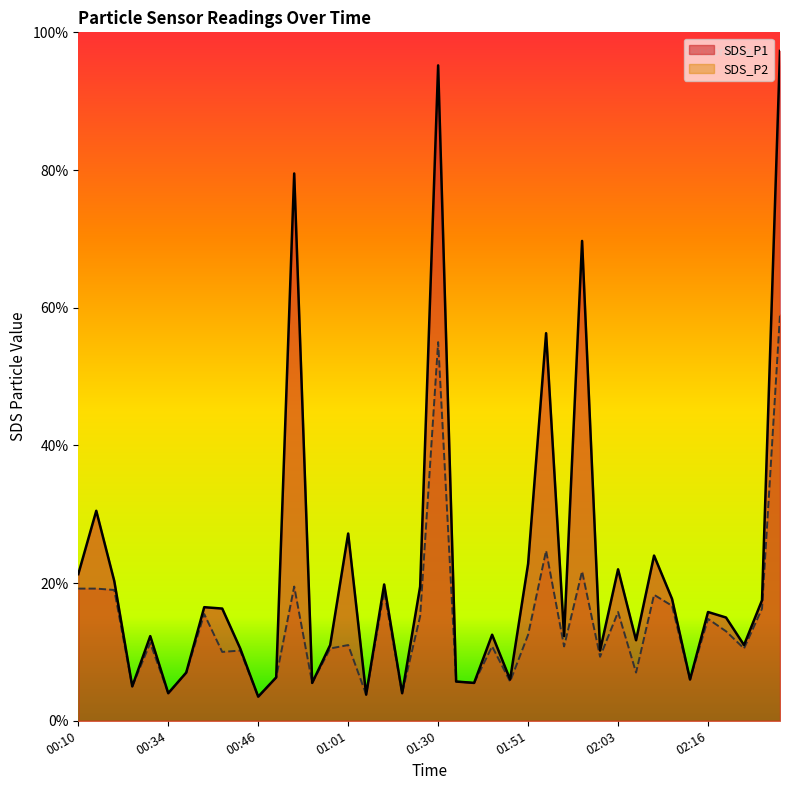

At which category does SDS_P1 reach its first local peak?

00:15